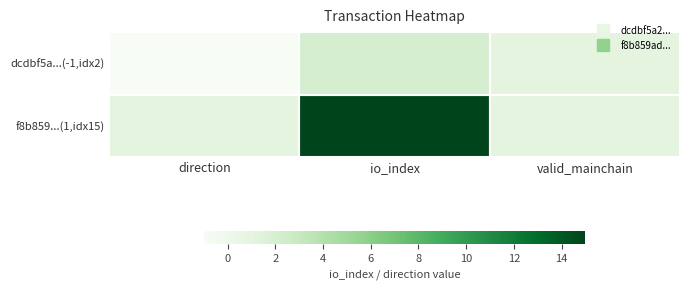

Which label corresponds to the smallest value in the chart?

direction